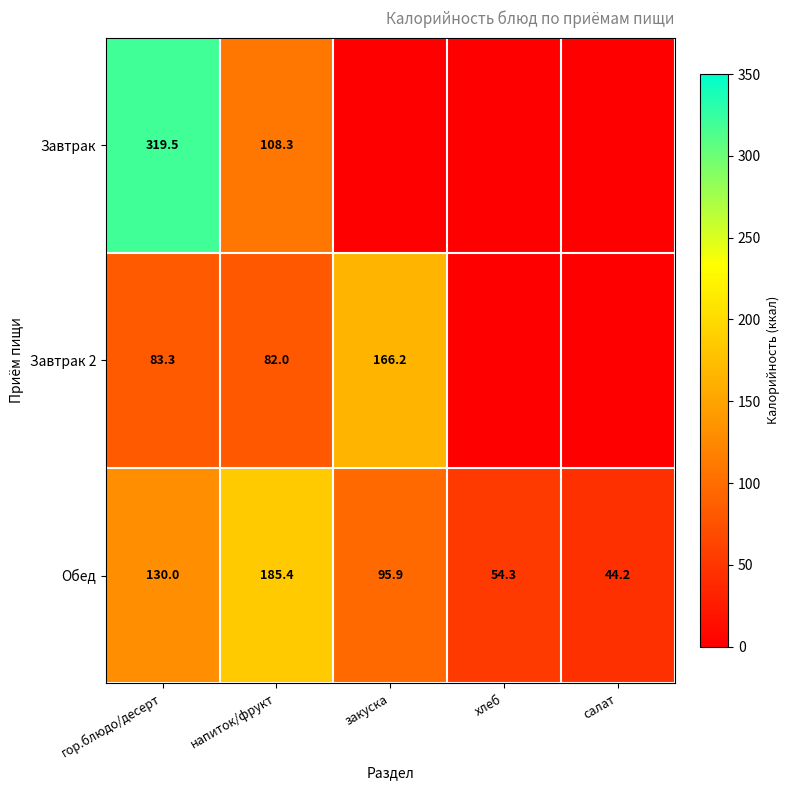

Rank the series at гор.блюдо/десерт from highest to lowest value.

Завтрак, Обед, Завтрак 2